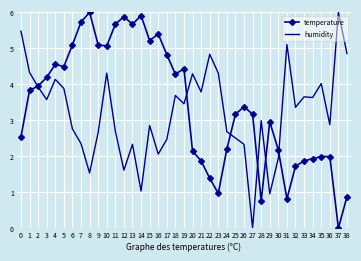

What is the difference between the humidity values at 30 and 13?

0.4